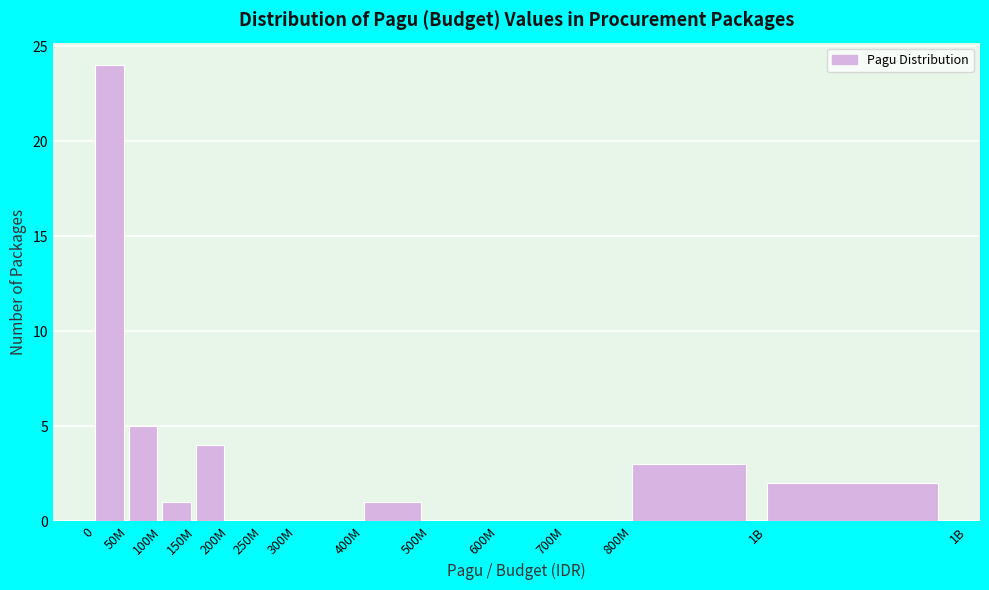

Reading right to left, extract all data points from this chart.

1B=2	800M=3	700M=0	600M=0	500M=0	400M=1	300M=0	250M=0	200M=0	150M=4	100M=1	50M=5	0=24